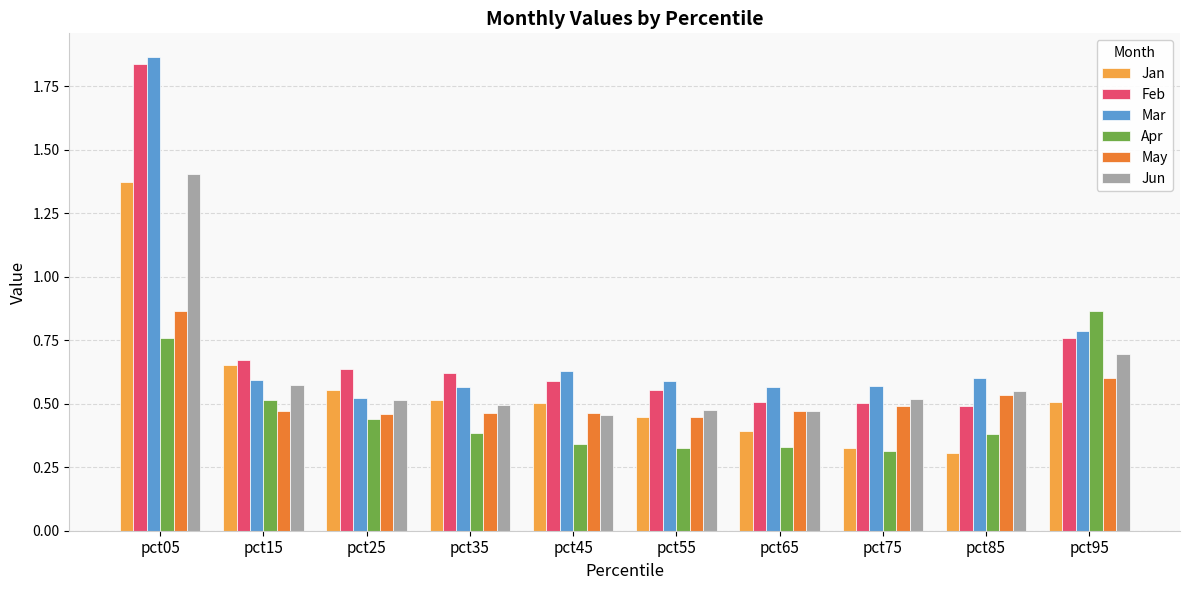

Which category has the highest value in the Apr series?

pct95